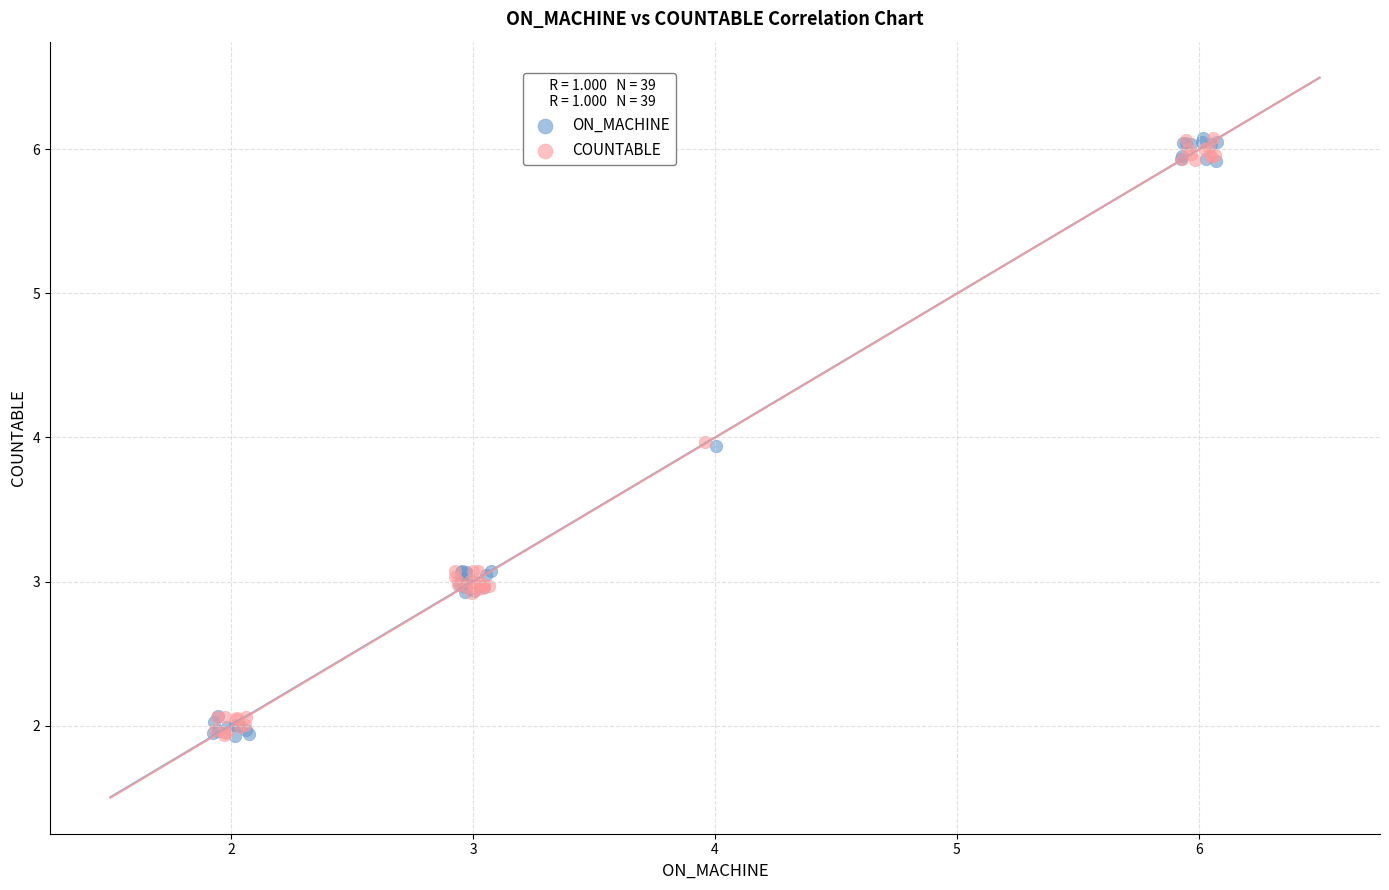

What are all the series names shown in the legend?

ON_MACHINE, COUNTABLE